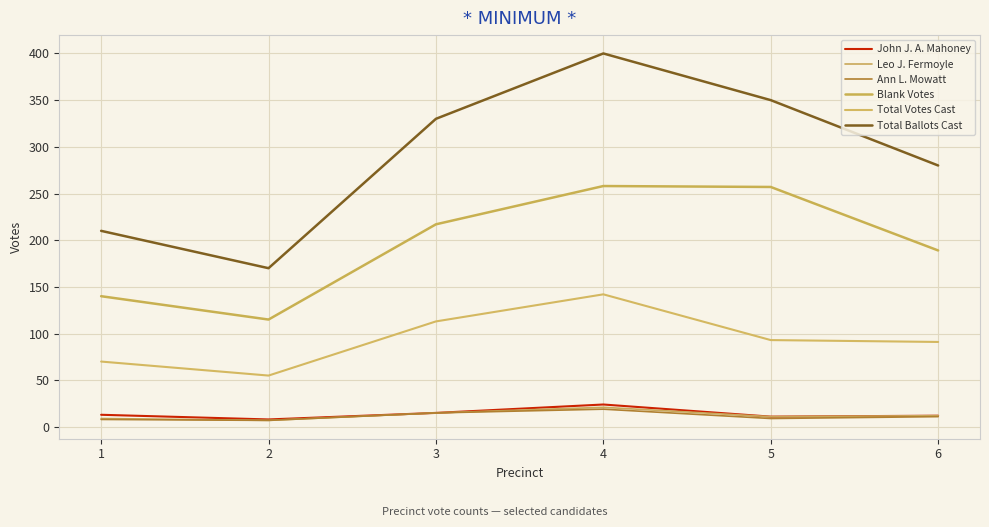

True or false: Leo J. Fermoyle has a value of 9 at 1.

True